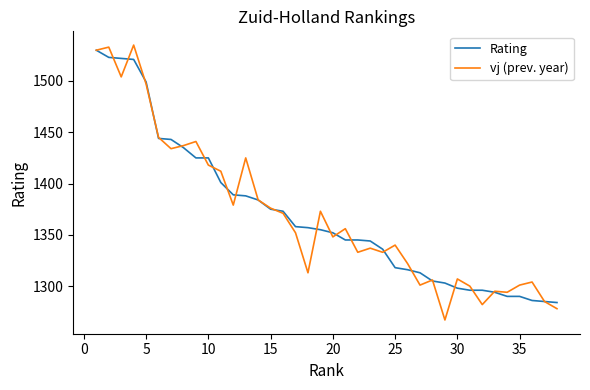

What is the minimum value shown in the chart?

1267